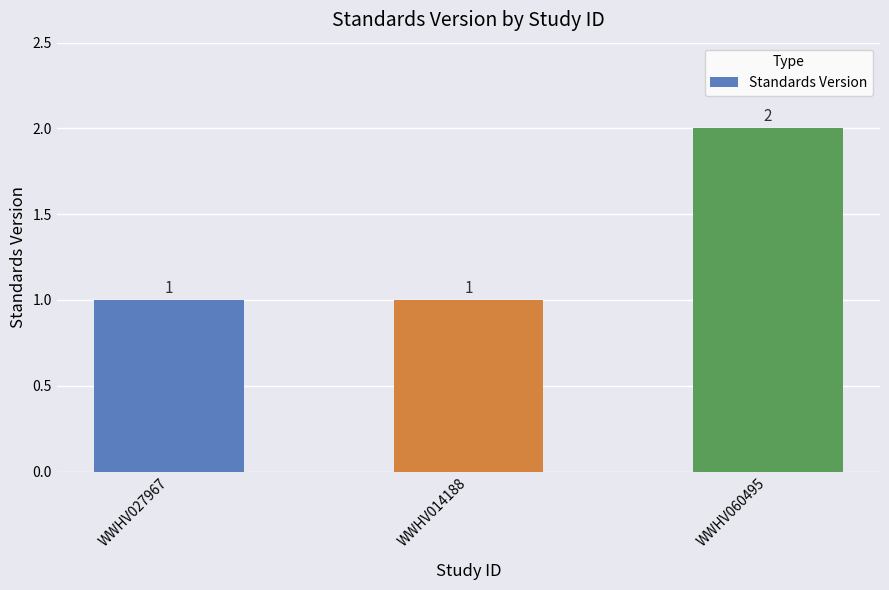

Does the chart contain any negative values?

No